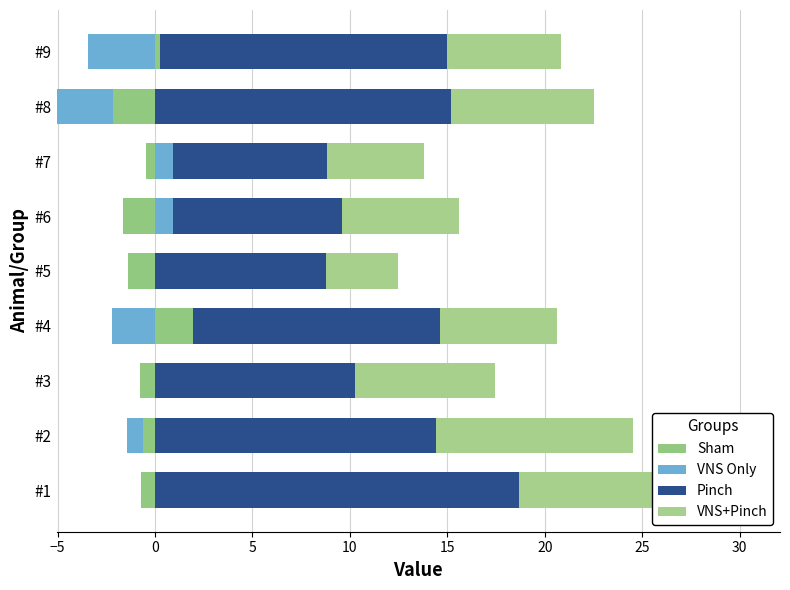

Which has a higher value, #5 or #7?

#5